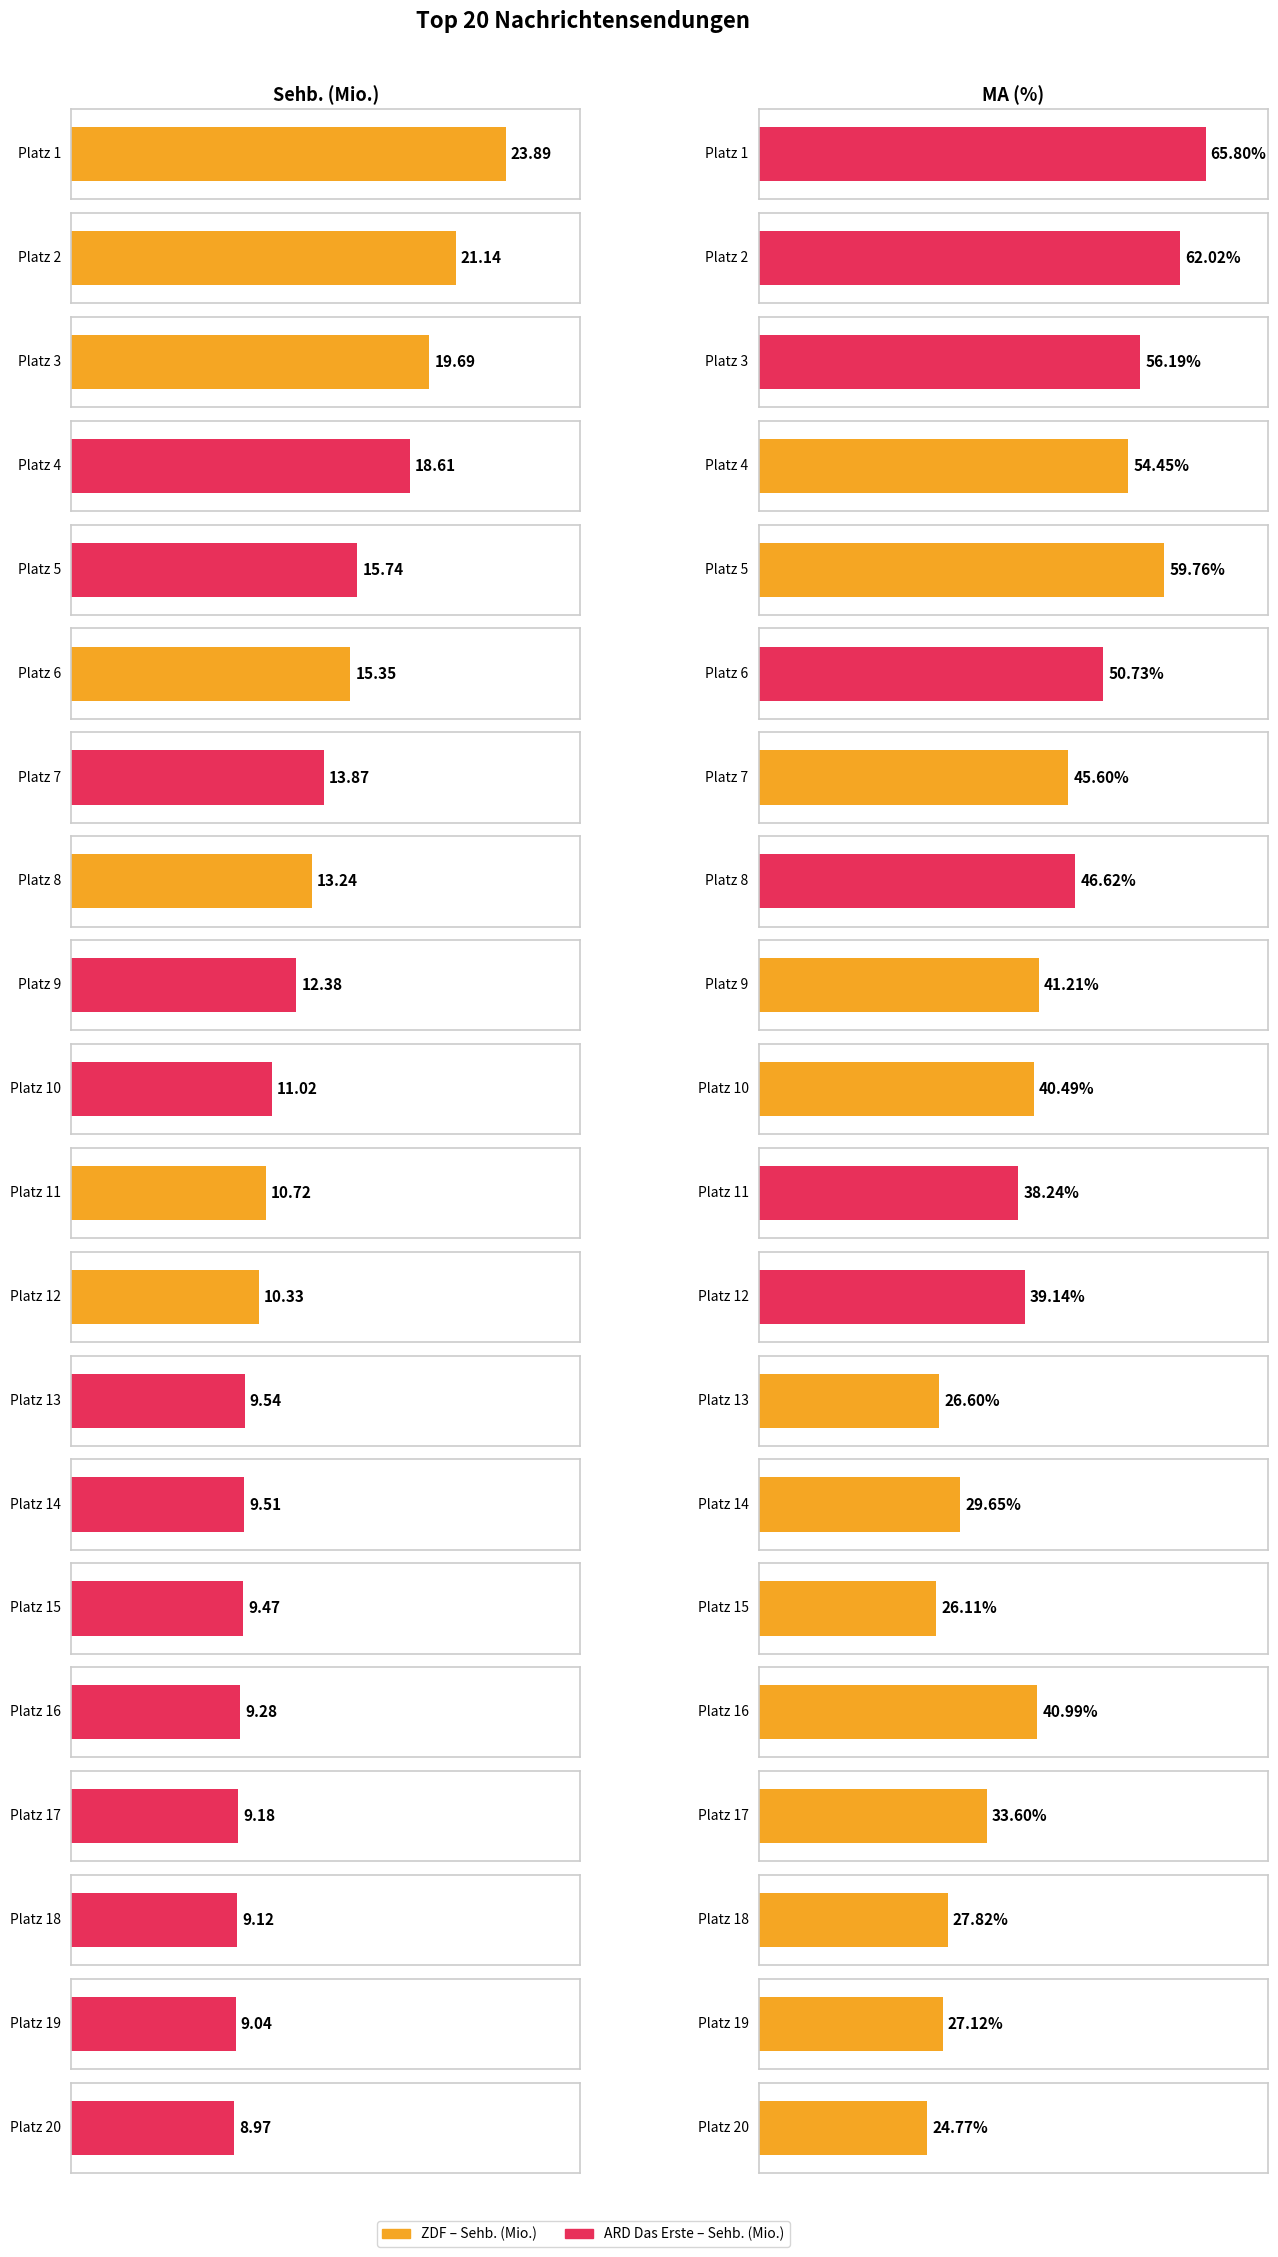

Rank the categories by MA (%) value from highest to lowest.

Platz 1, Platz 2, Platz 5, Platz 3, Platz 4, Platz 6, Platz 8, Platz 7, Platz 9, Platz 16, Platz 10, Platz 12, Platz 11, Platz 17, Platz 14, Platz 18, Platz 19, Platz 13, Platz 15, Platz 20